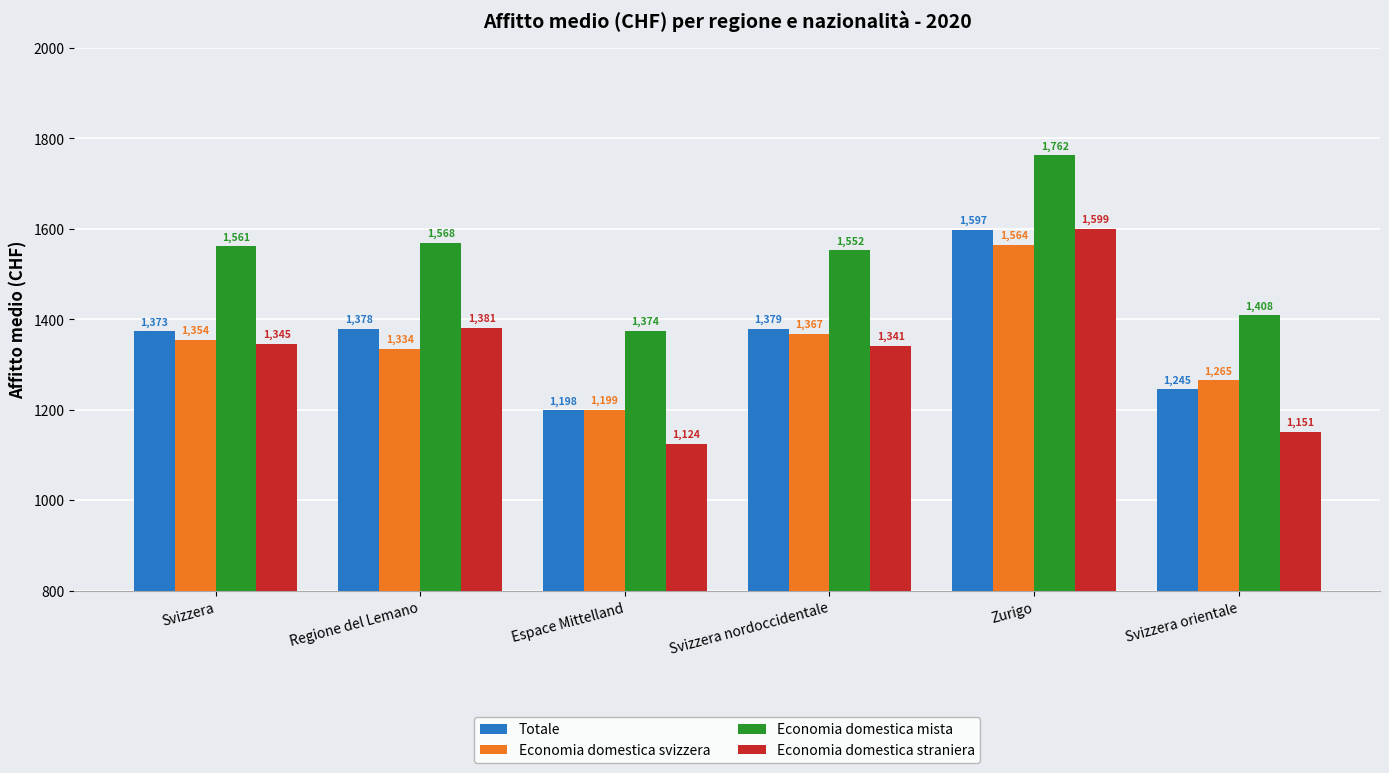

Which series has the largest total across all categories?

Economia domestica mista